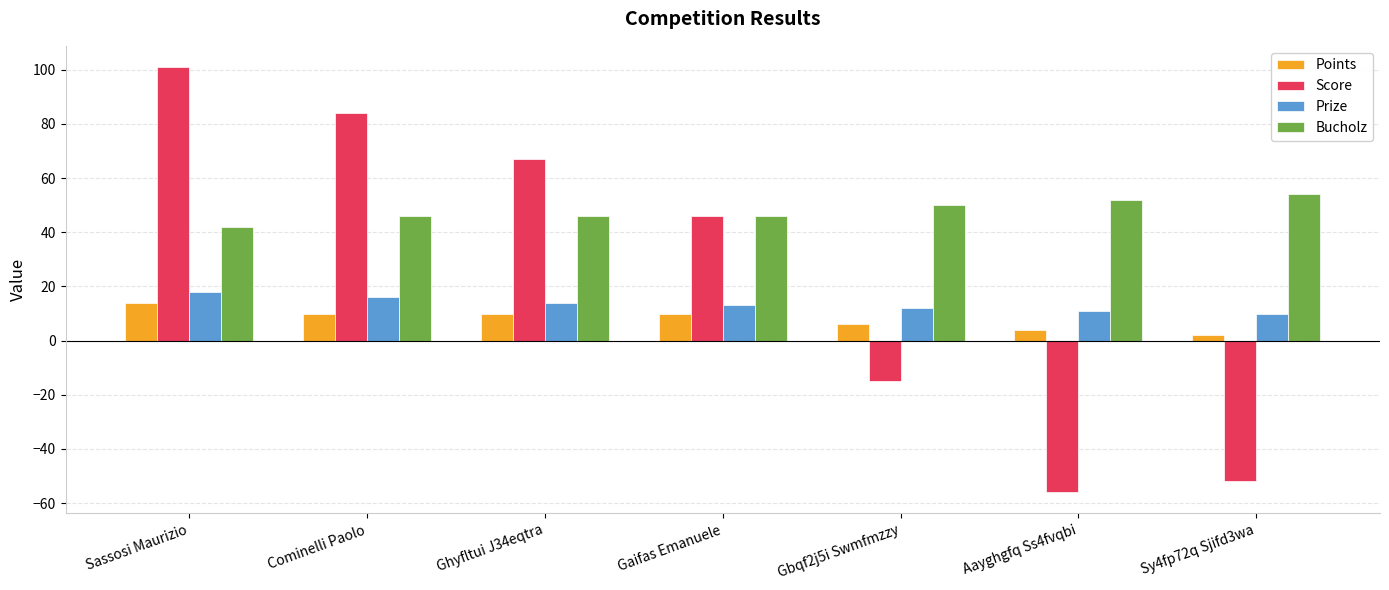

Reading left to right, transcribe all the data shown in this chart.

Points: 14	10	10	10	6	4	2
Score: 101	84	67	46	-15	-56	-52
Prize: 18	16	14	13	12	11	10
Bucholz: 42	46	46	46	50	52	54